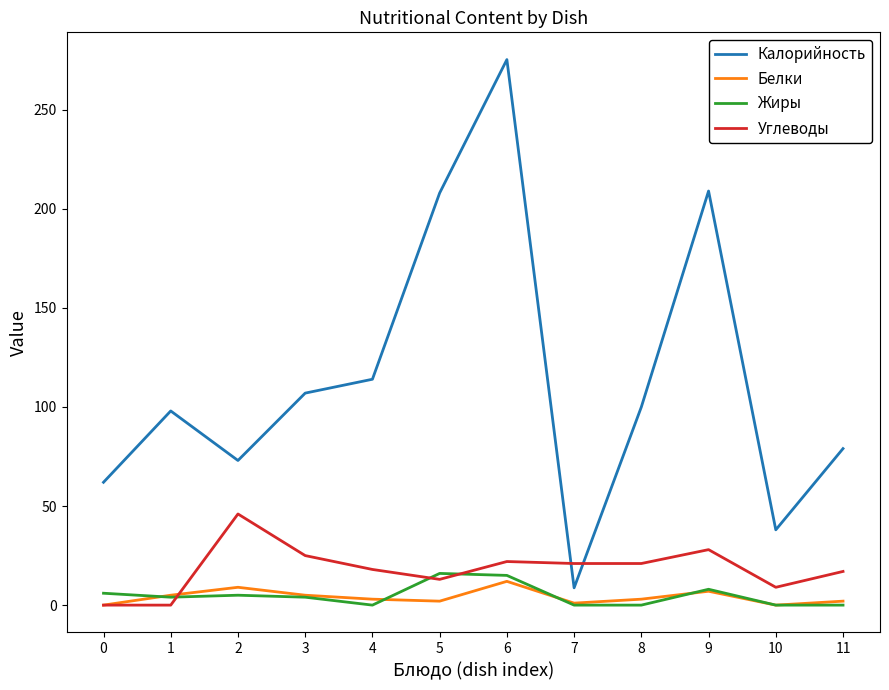

Which series has the largest total across all categories?

Калорийность